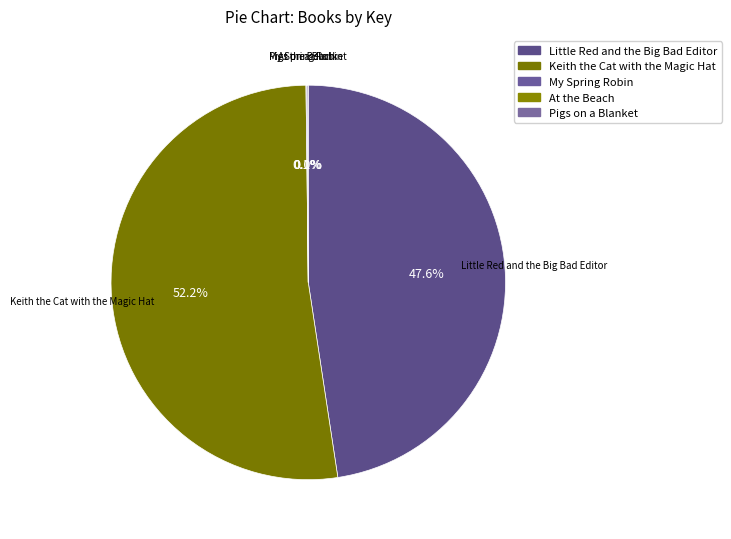

Which category has the biggest portion of the pie?

Keith the Cat with the Magic Hat